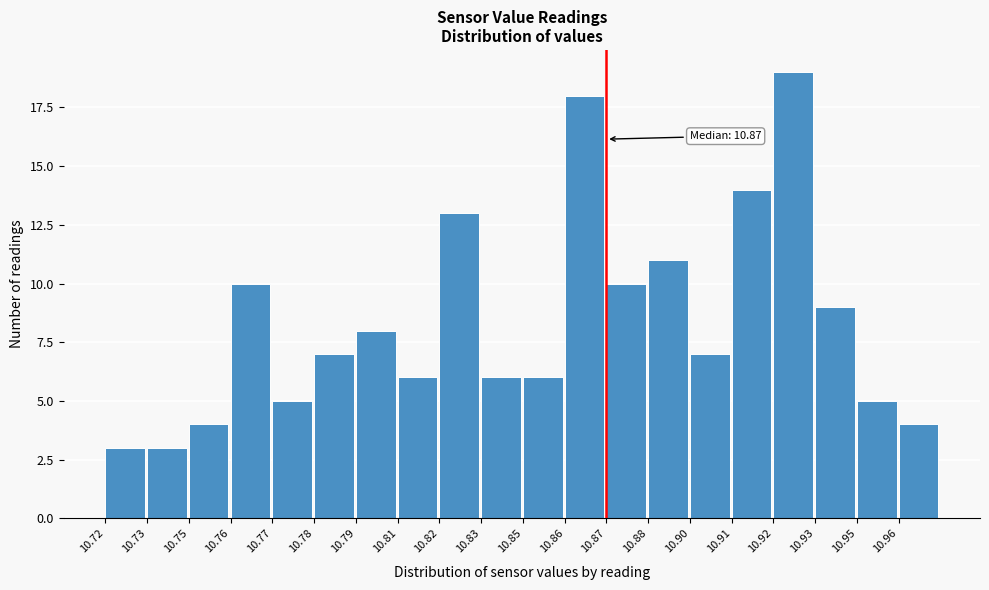

Reading left to right, transcribe all the data shown in this chart.

3	3	4	10	5	7	8	6	13	6	6	18	10	11	7	14	19	9	5	4